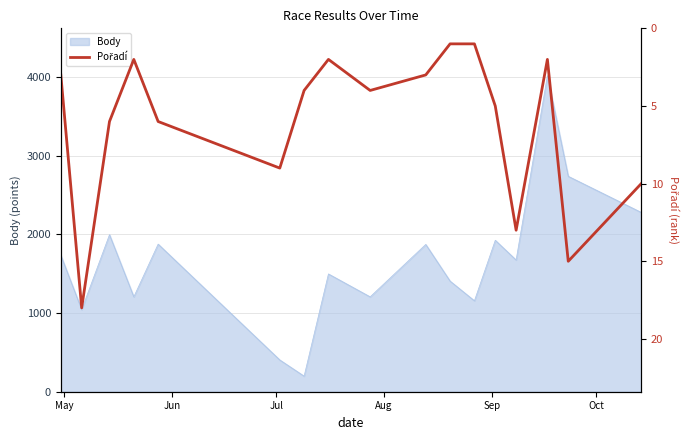

What is the sum of all values?

104